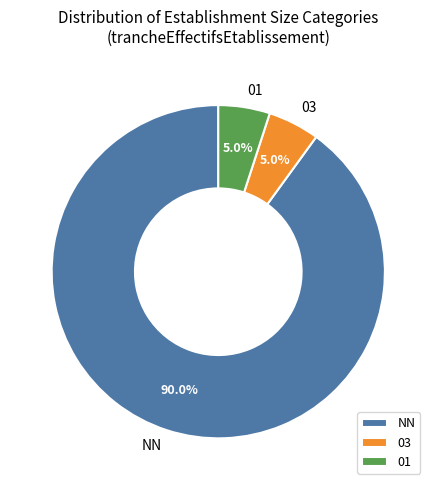

What is the majority slice?

NN